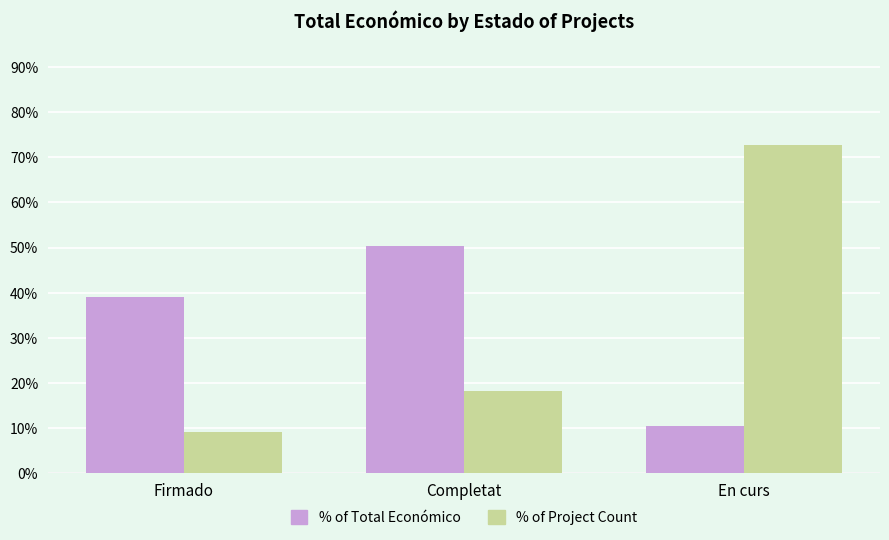

What position from the left is Completat?

2